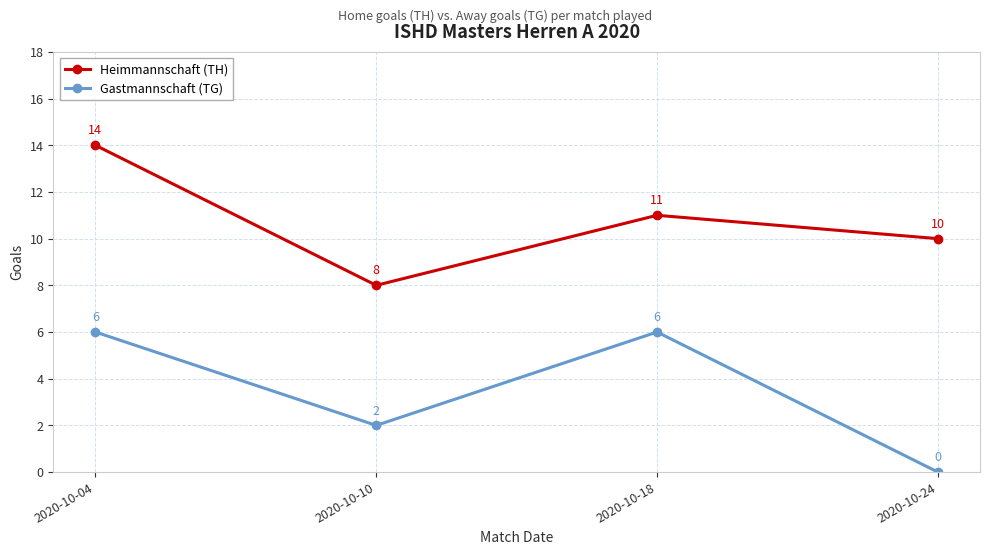

Reading left to right, transcribe all the data shown in this chart.

Heimmannschaft (TH): 14	8	11	10
Gastmannschaft (TG): 6	2	6	0